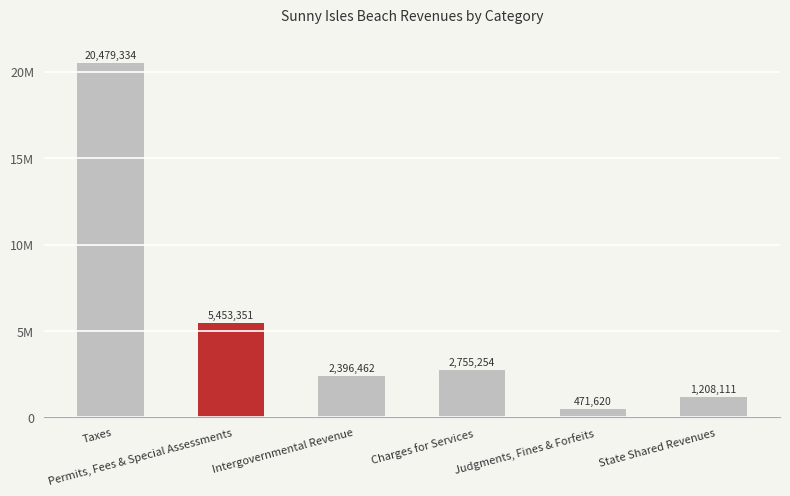

What is the average value?

5460689